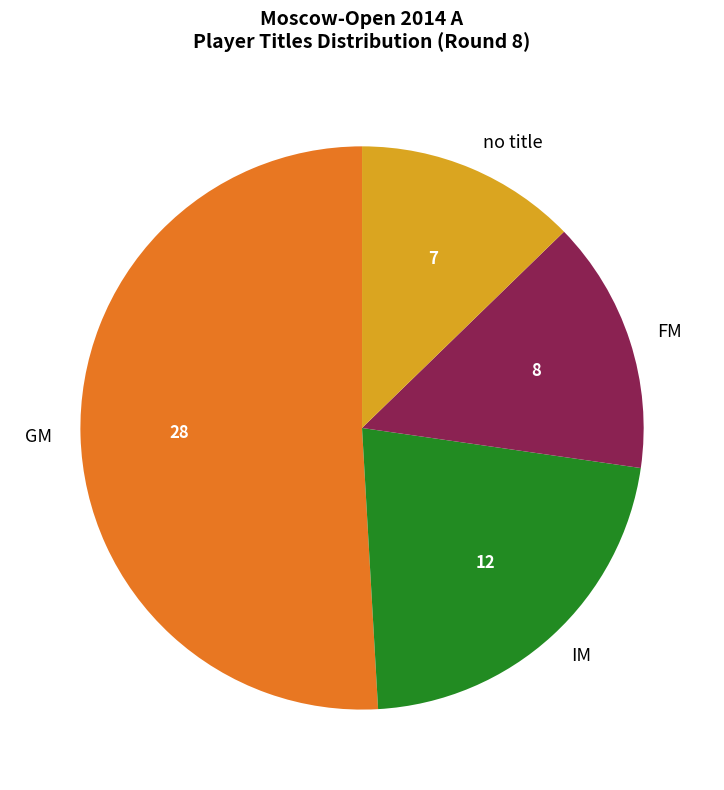

Rank the categories by value from highest to lowest.

GM, IM, FM, no title